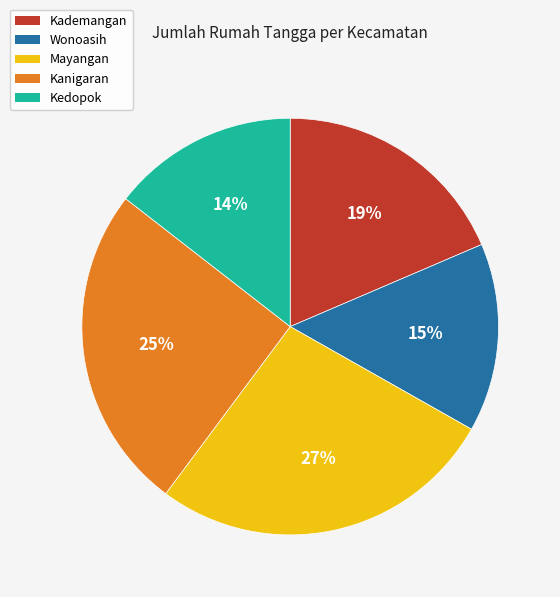

Is there a majority slice in this chart?

No